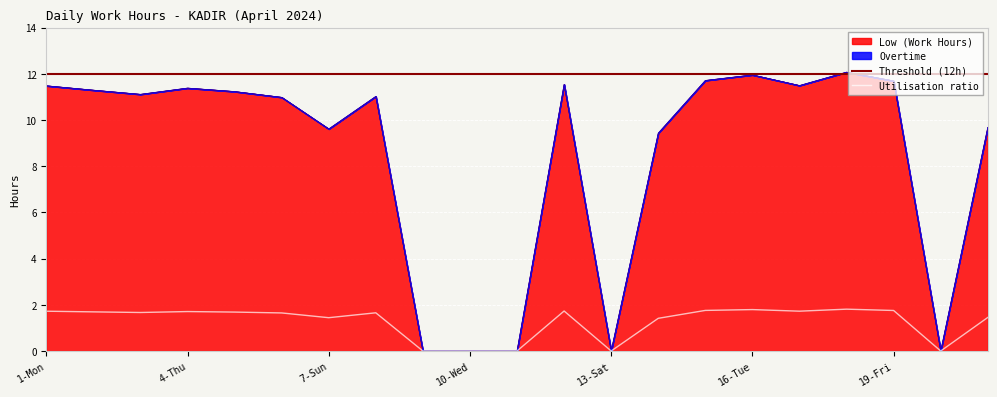

True or false: Threshold (12h) has more than 2 interior local peaks.

False